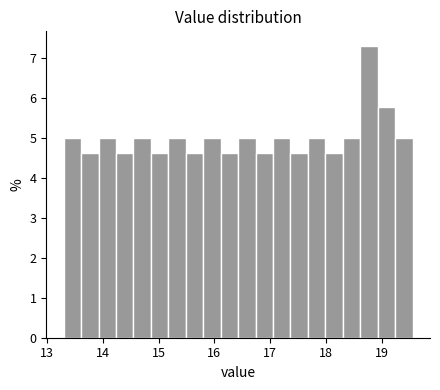

Read against the x-axis, roughly where is the centre of the tallest bar?

18.8